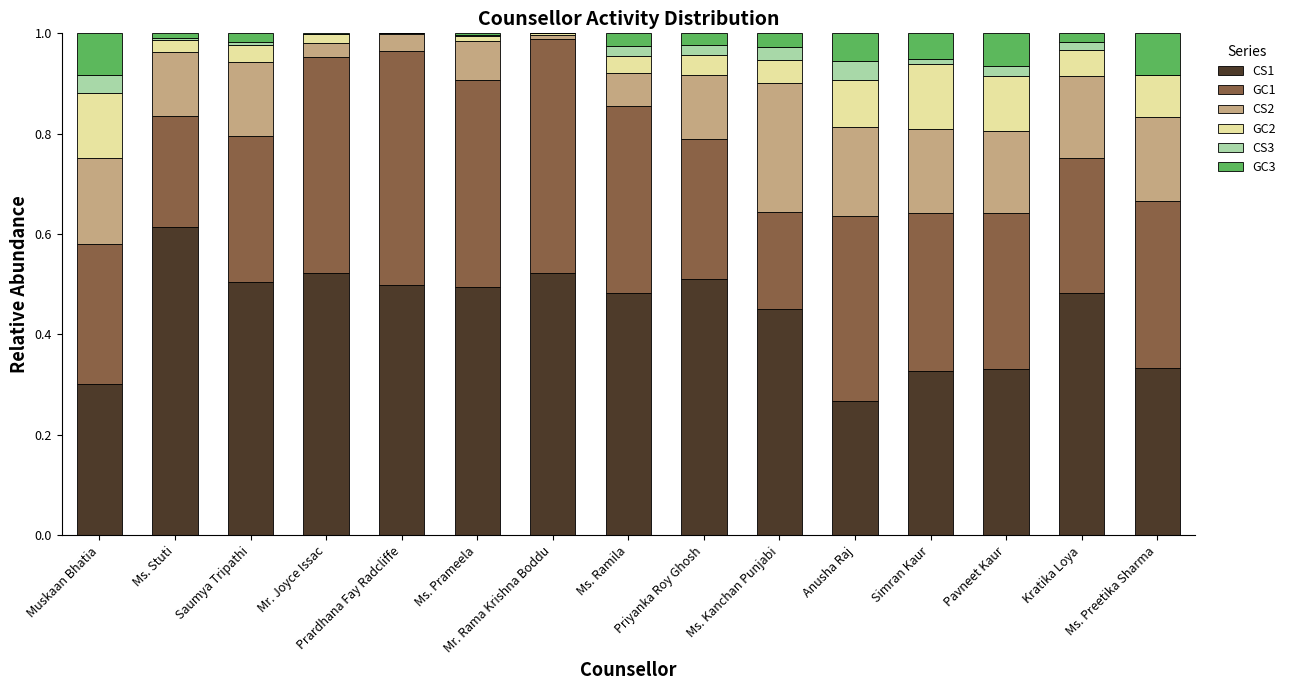

At which label does CS1 reach its peak?

Ms. Stuti